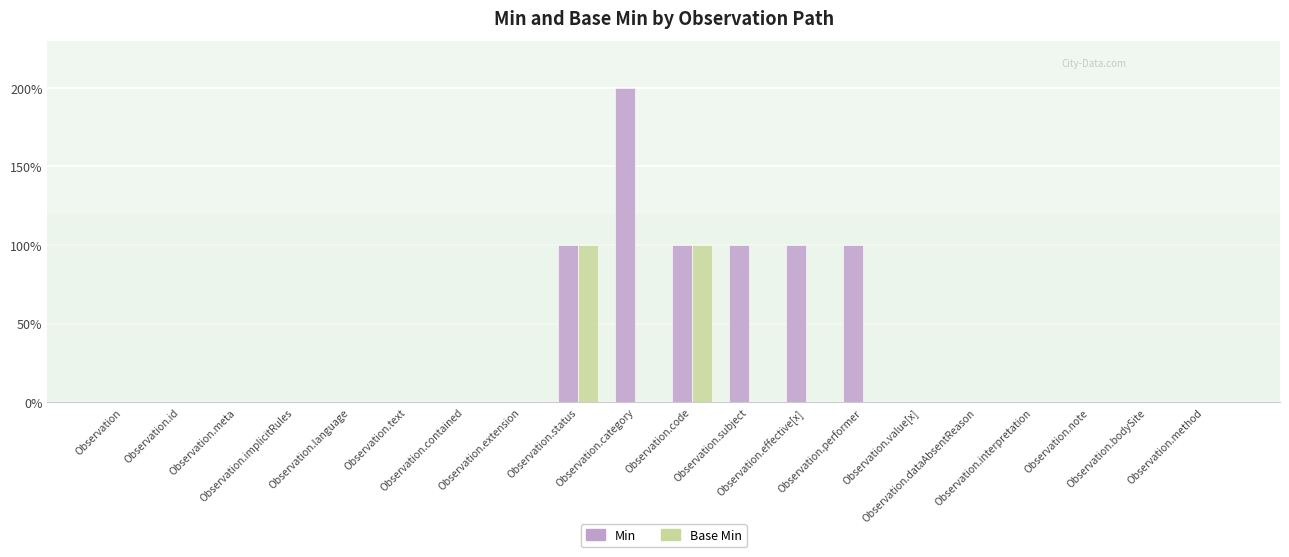

How many Min values are between 0 and 1?

19